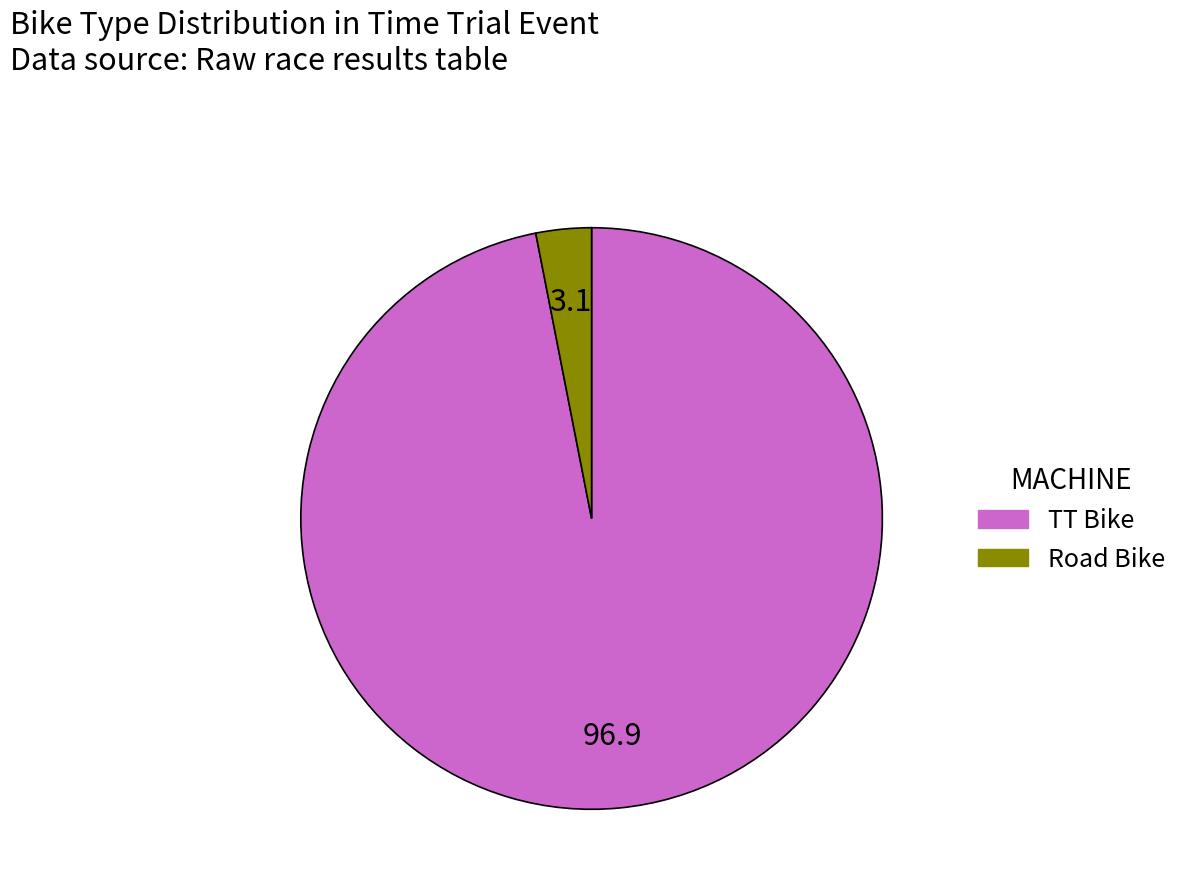

Do TT Bike and Road Bike together represent more than half of the pie?

Yes